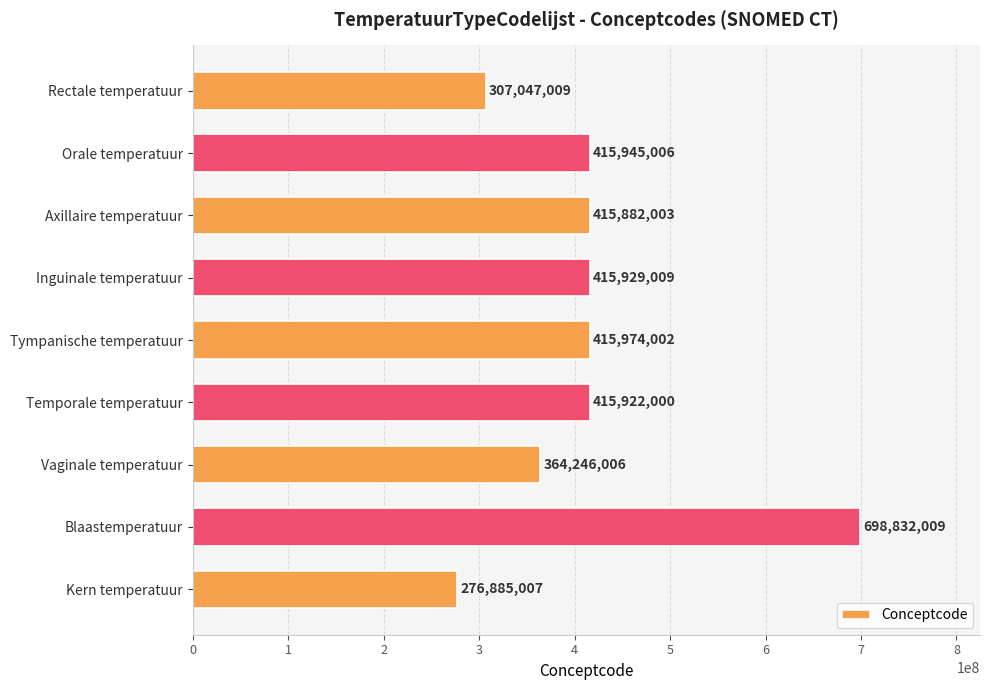

The chart shows a value of 648474864 at Axillaire temperatuur. True or false?

False